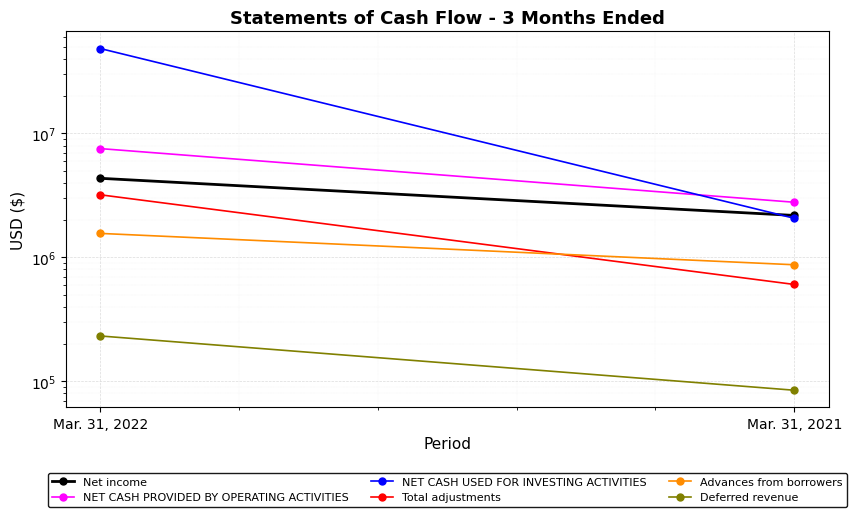

How many data points in Total adjustments are less than 3203657?

1